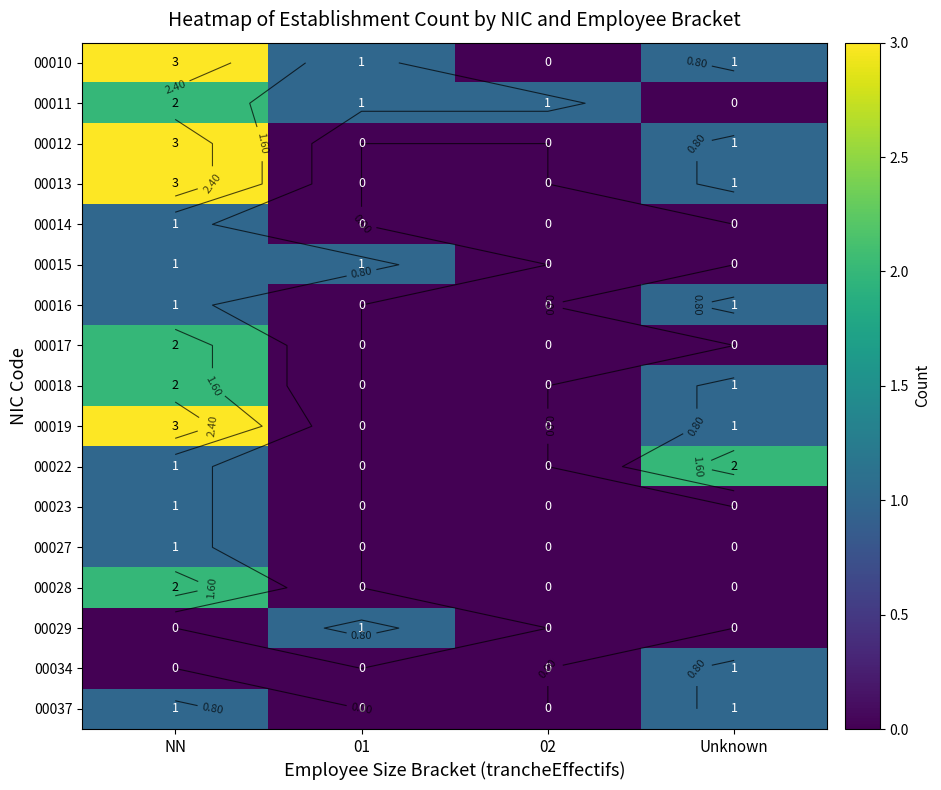

At which label does 00023 reach its peak?

NN